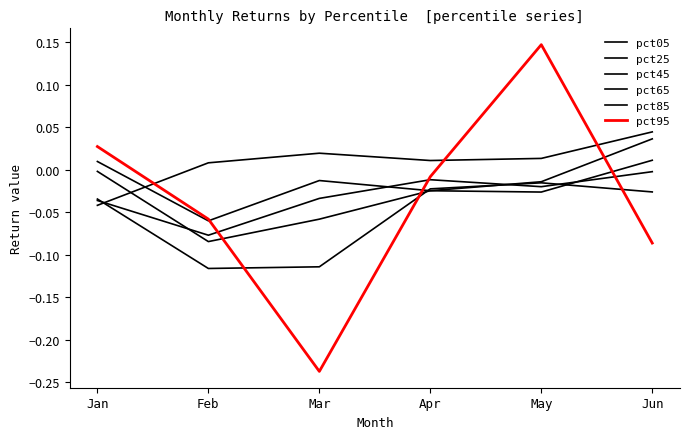

Between which two adjacent categories do pct65 and pct05 first intersect?

Jan and Feb